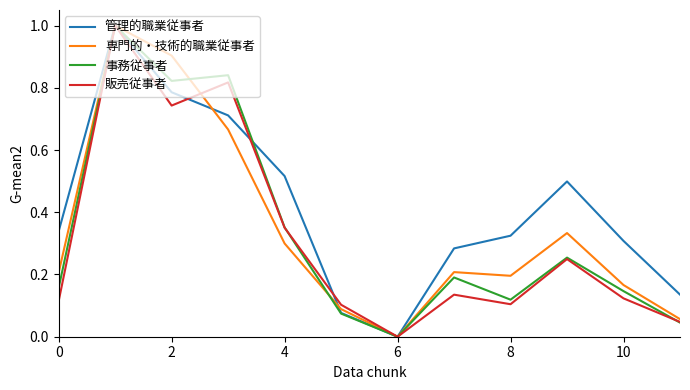

Which series has the largest total across all categories?

管理的職業従事者